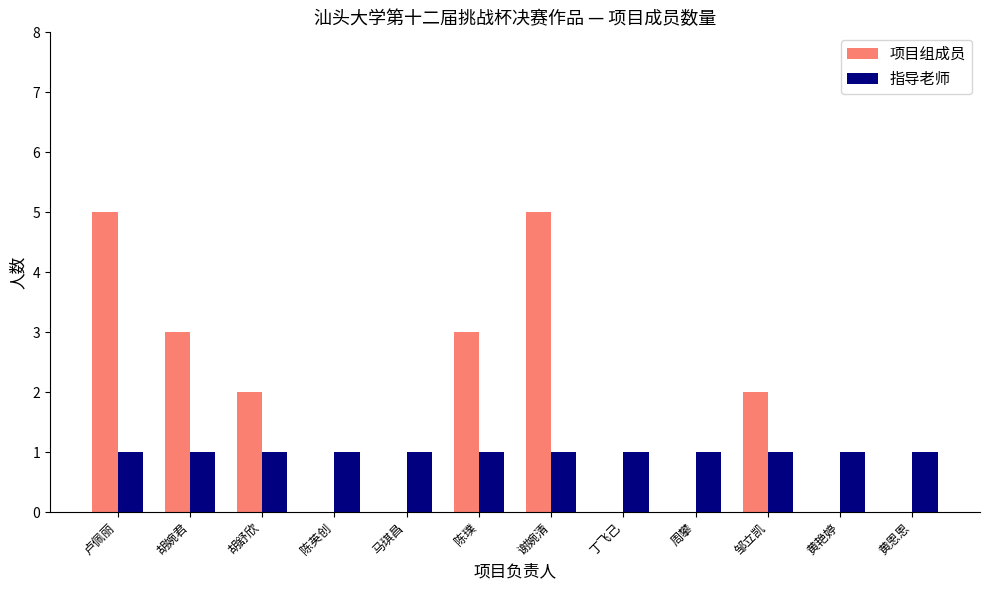

What is the difference between the 项目组成员 values at 周攀 and 陈璞?

3